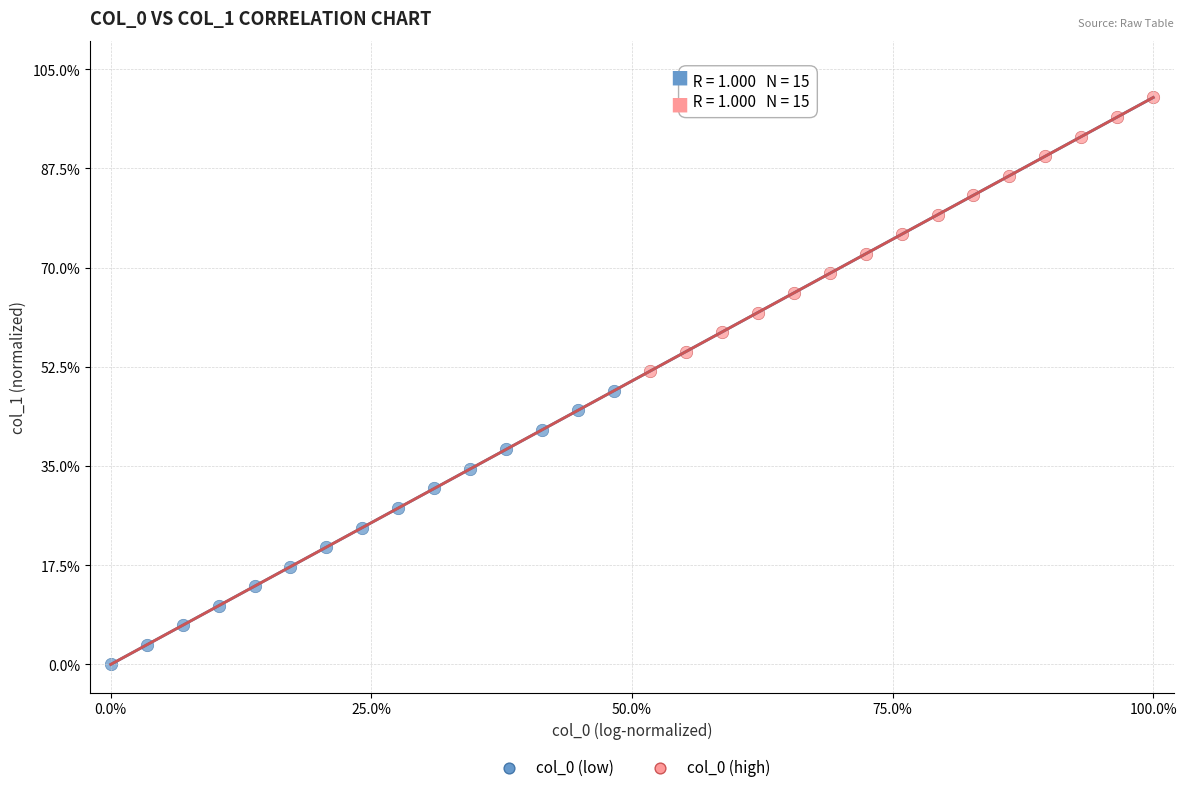

Which series contains the highest Y value?

col_0 (high)